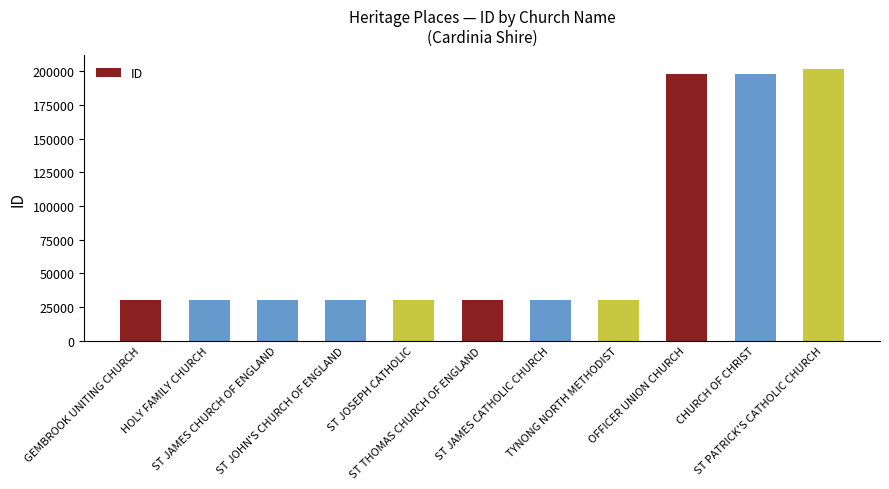

At which category does the chart reach its peak across all series?

ST PATRICK'S CATHOLIC CHURCH